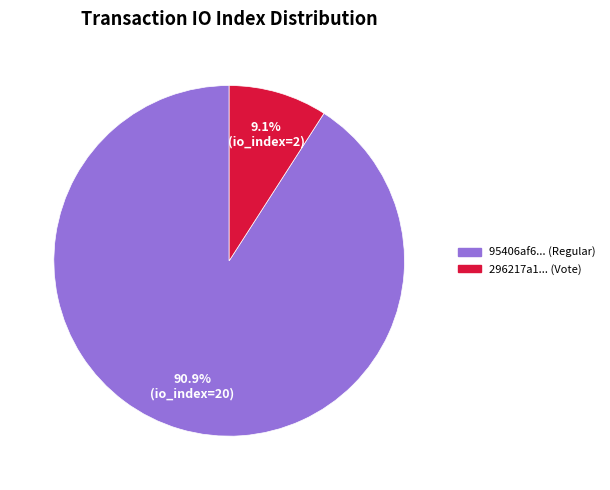

Is there any slice that represents more than half of the pie?

Yes